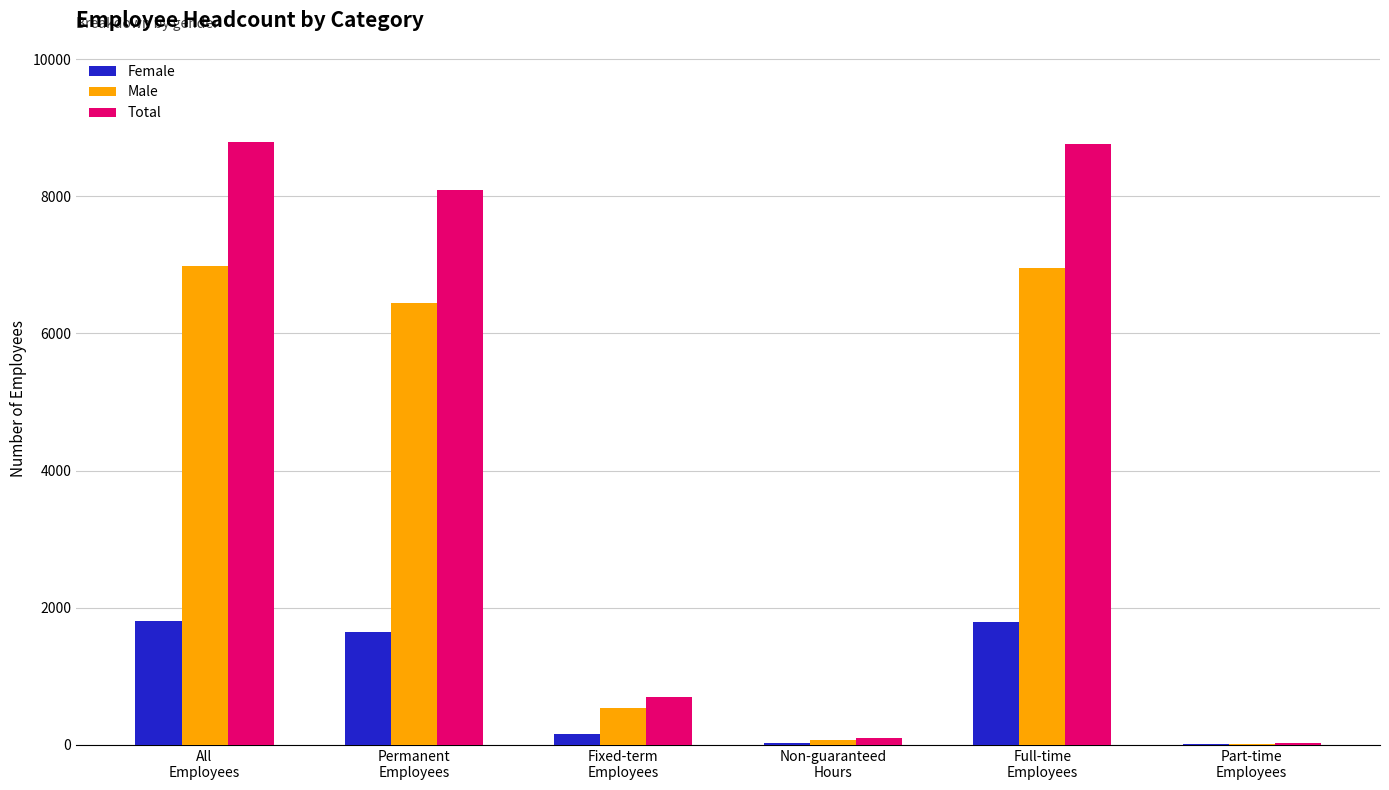

Which series has the largest total across all categories?

Total